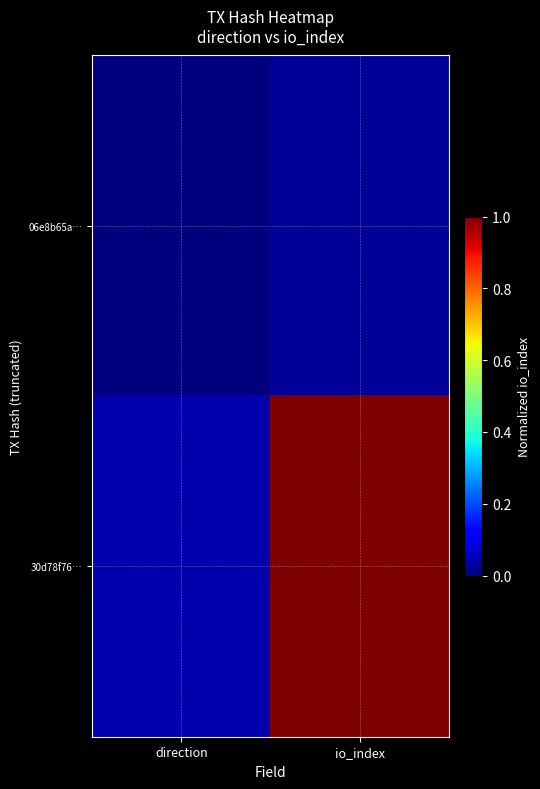

Rank the series by their maximum value, from highest to lowest.

30d78f76…, 06e8b65a…